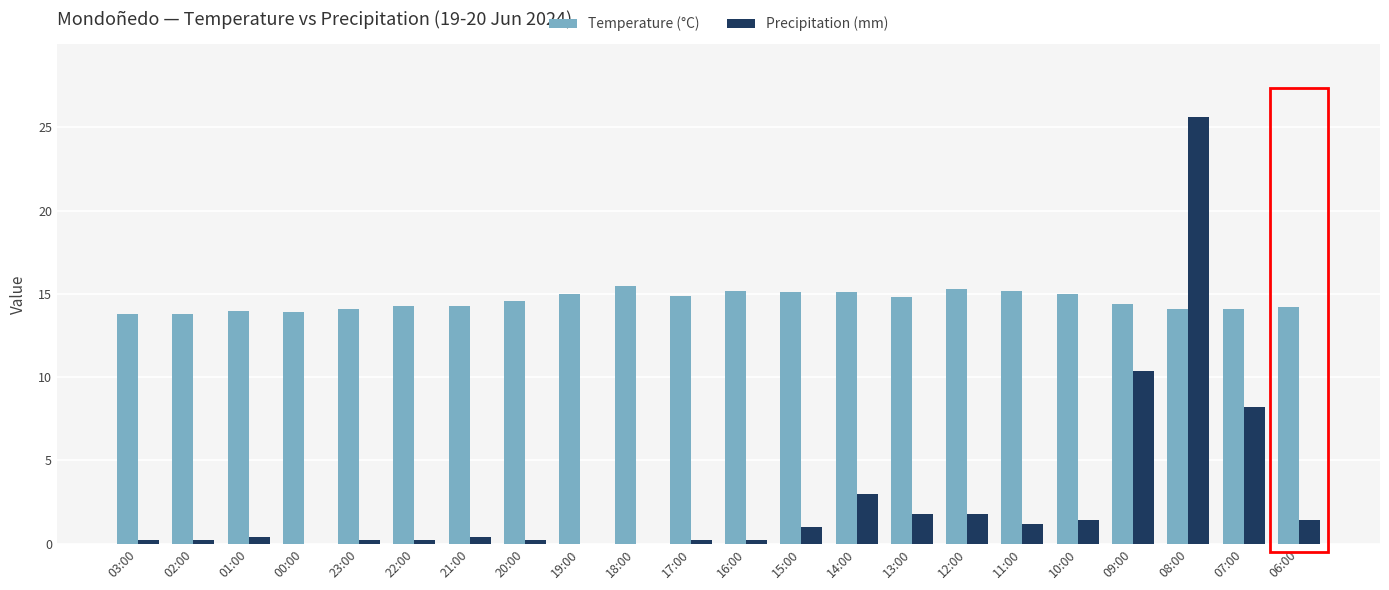

What are all the series names shown in the legend?

Temperature (°C), Precipitation (mm)